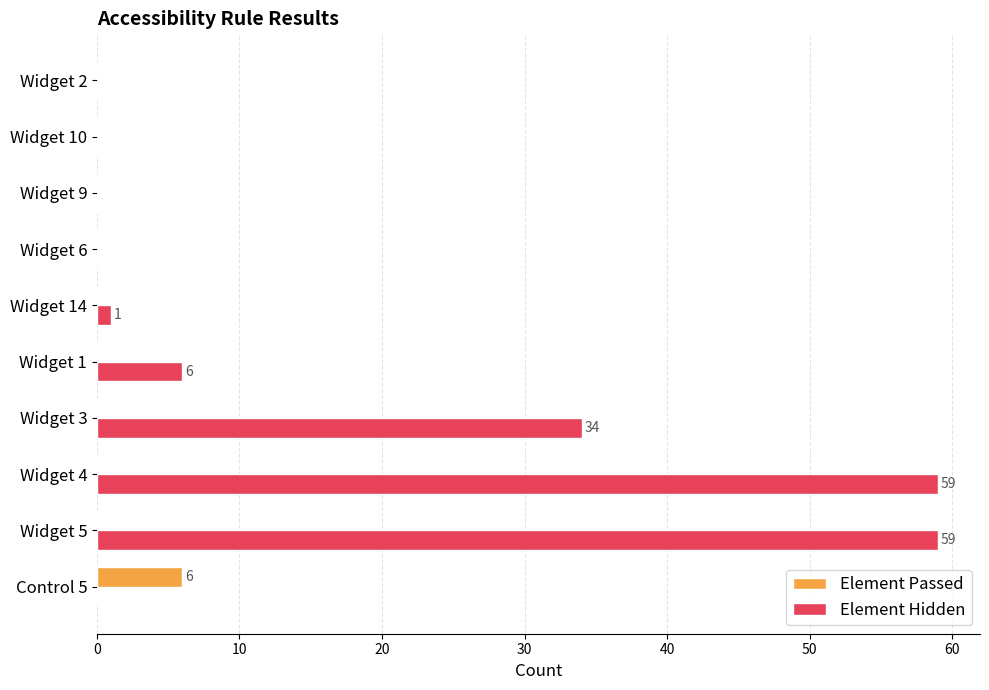

Which series has the largest total across all categories?

Element Hidden